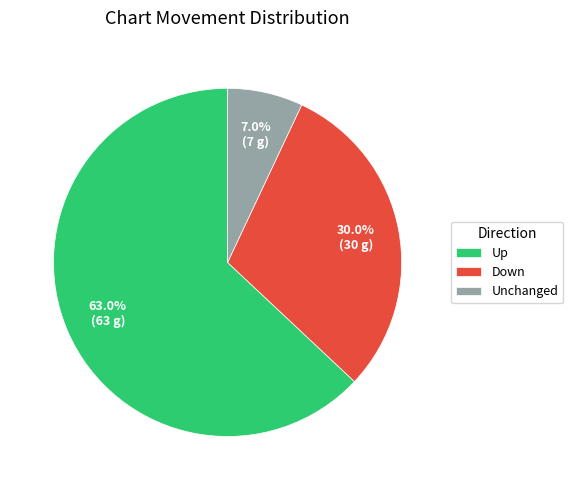

Which has a higher value, Up or Down?

Up